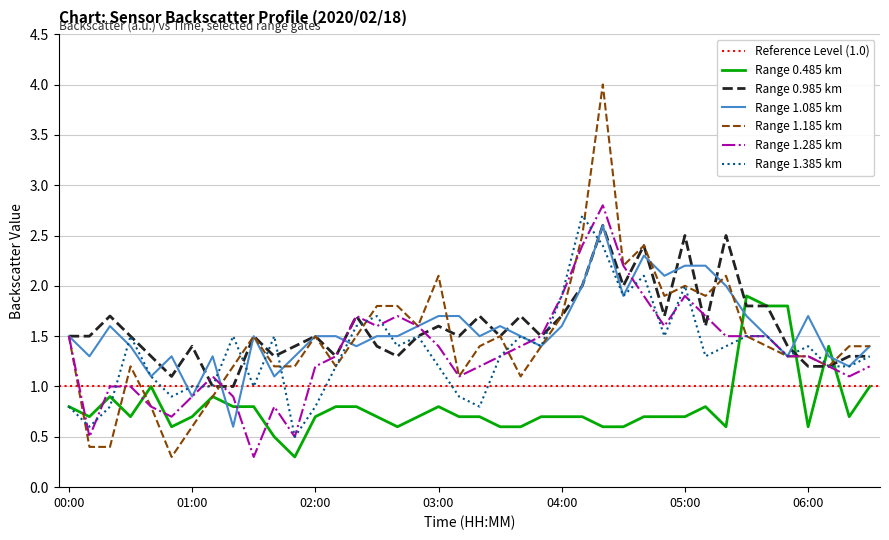

Between which two adjacent categories do 1.085 and 0.985 first intersect?

00:40 and 00:50